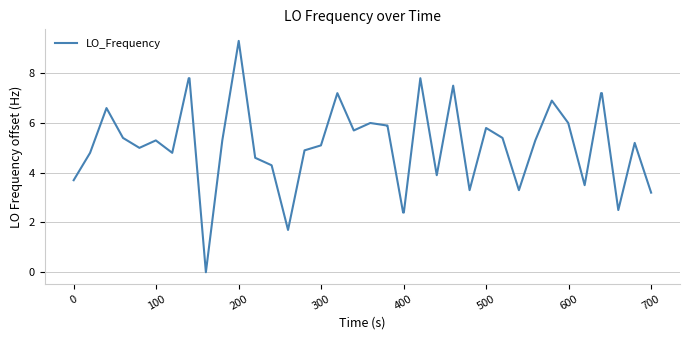

What is the greatest value displayed?

9.3